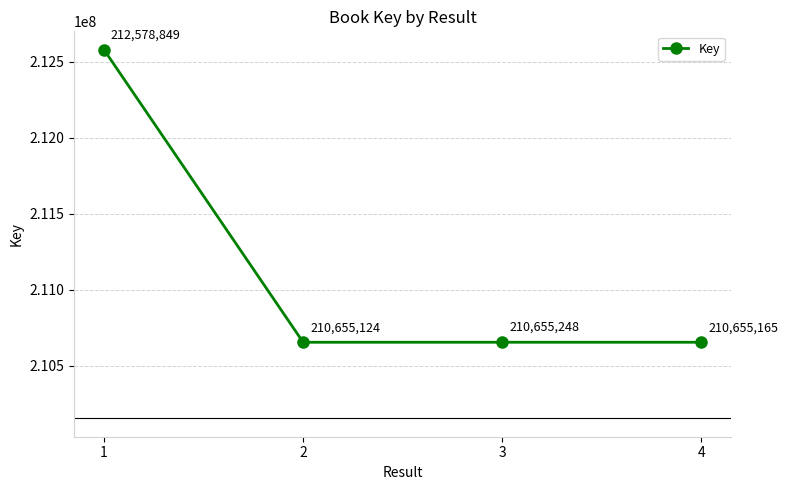

List the labels in order of value, largest first.

1, 3, 4, 2